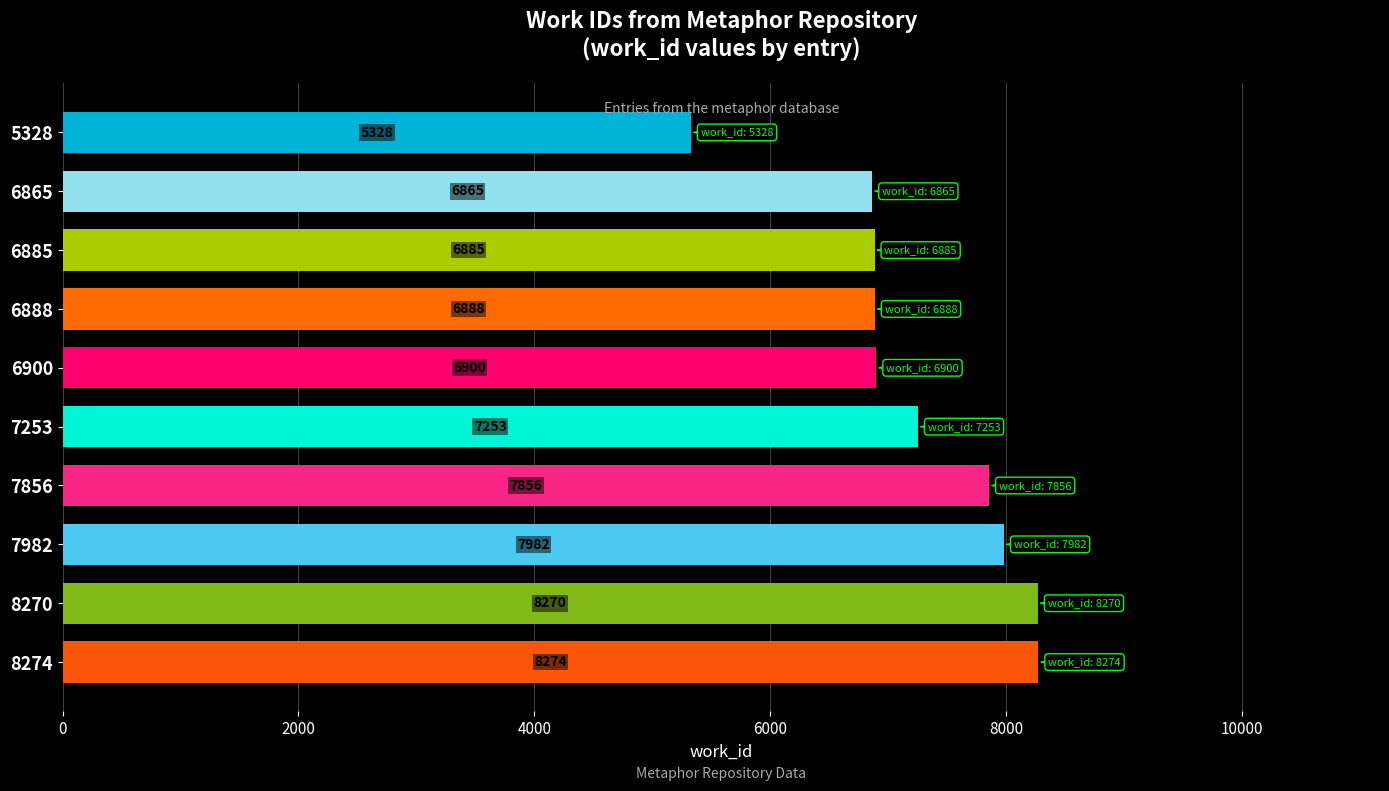

What is the value of the 6th bar from the top?

7253